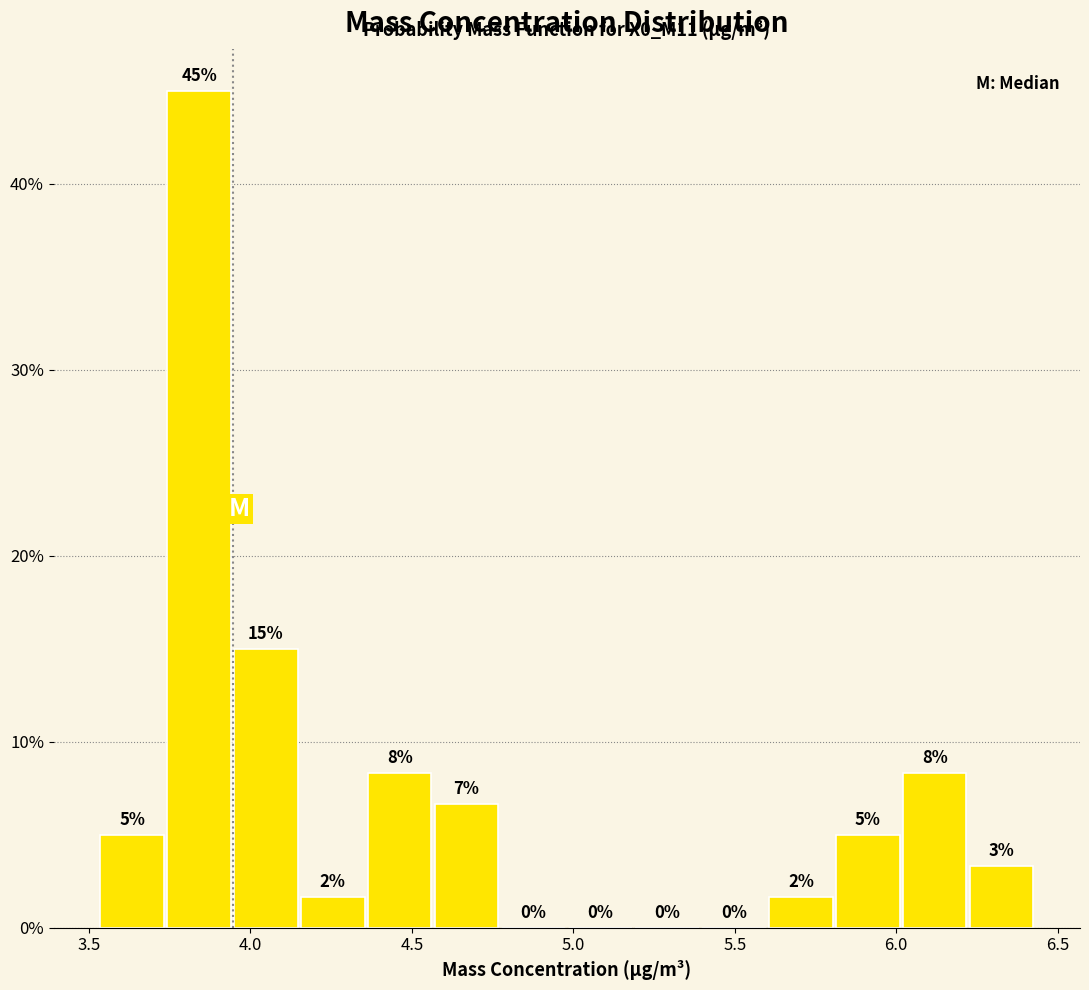

Which range on the x-axis has the tallest bar?

3.75 to 3.95